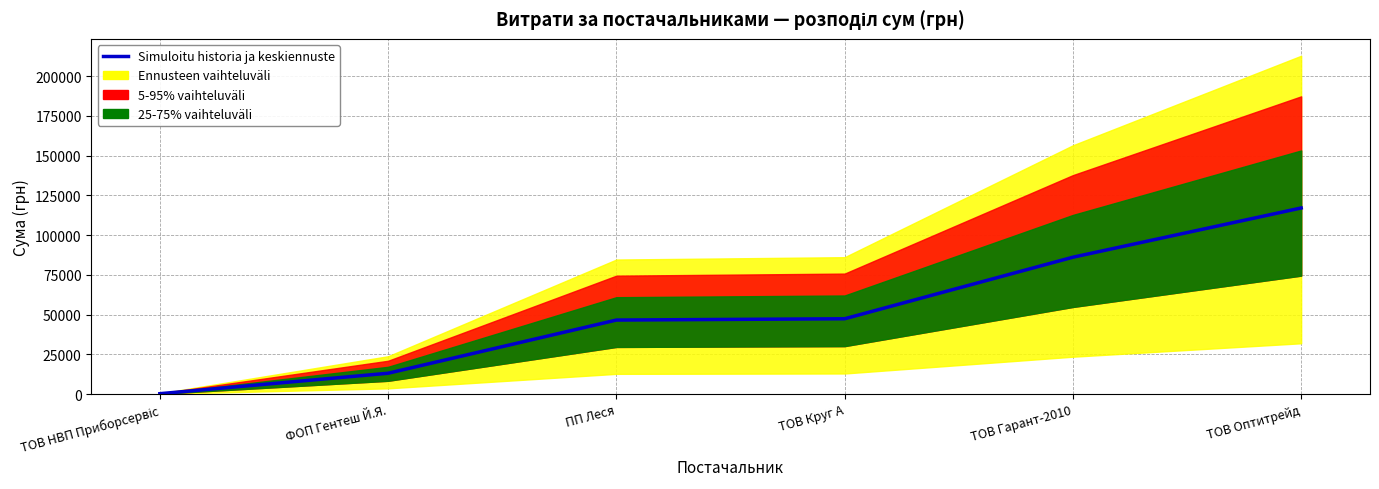

What is the smallest value displayed?

213.9